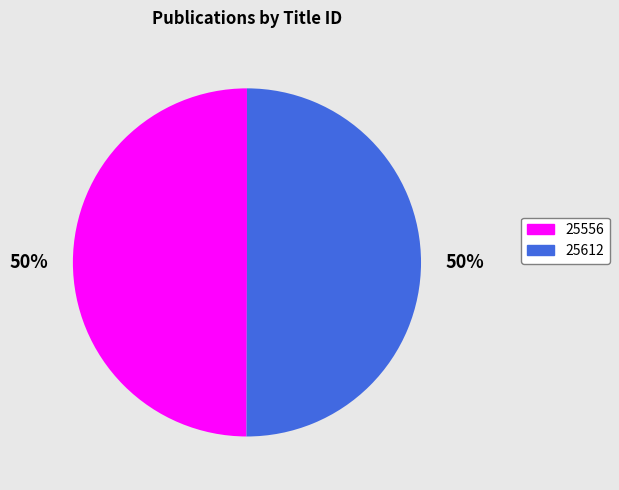

True or false: 25612 accounts for 50% of the total.

True